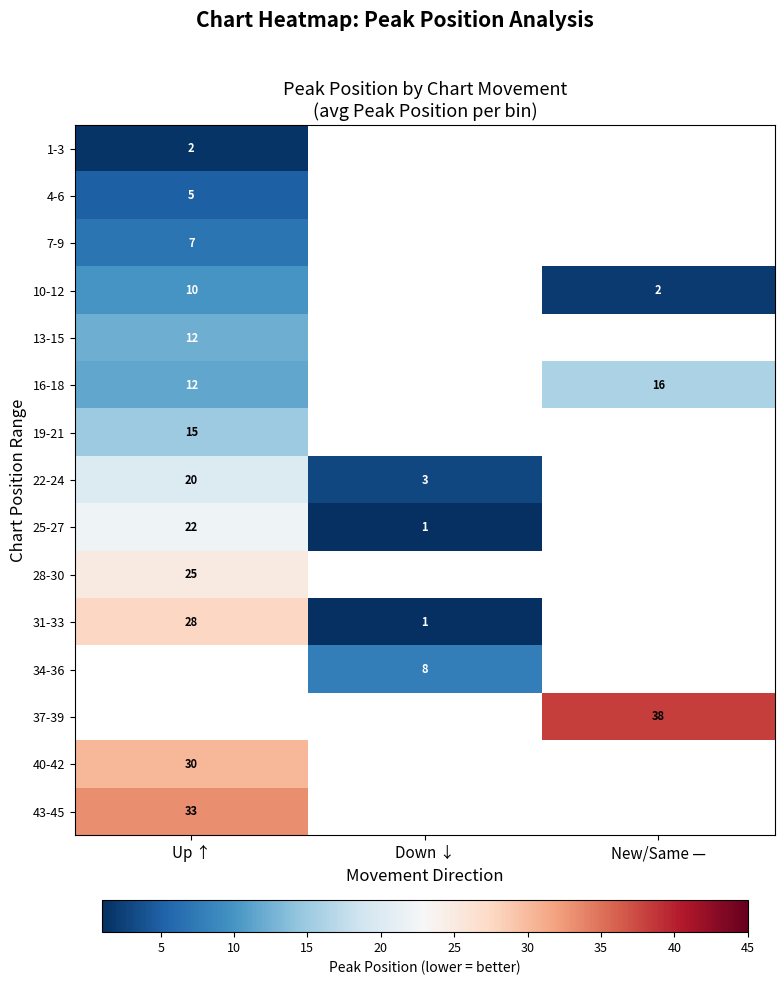

What is the difference between the 10-12 values at New/Same — and Up ↑?

8.0